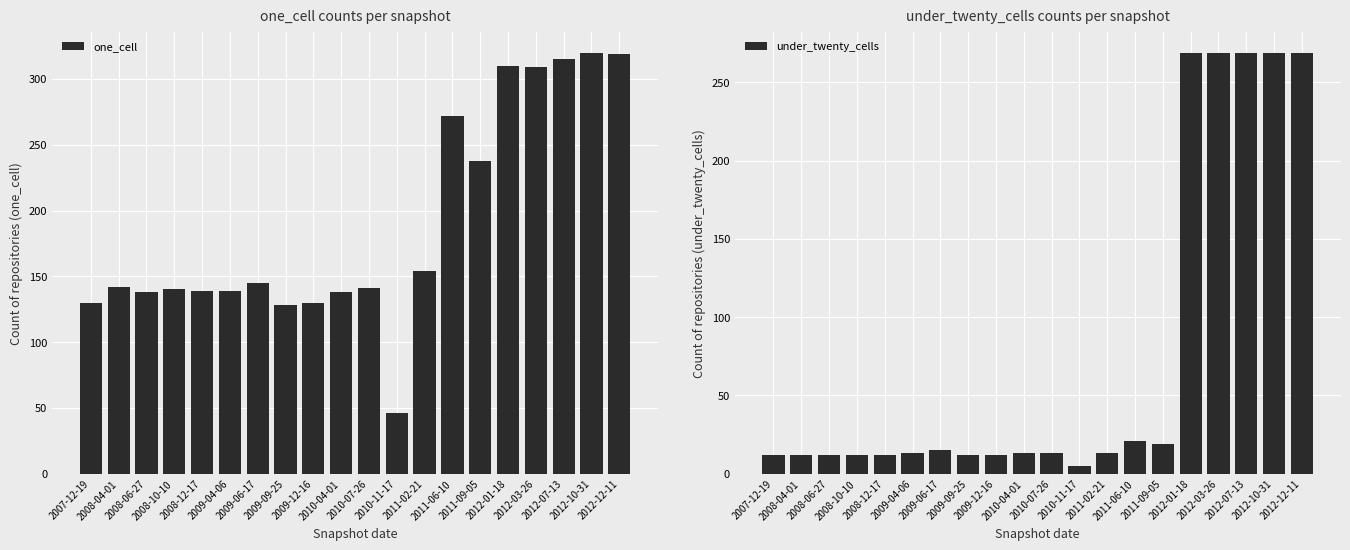

What is the label of the 14th bar from the left?

2011-06-10